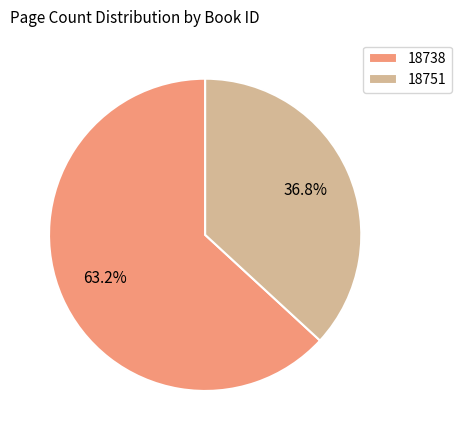

Is there any slice that represents more than half of the pie?

Yes